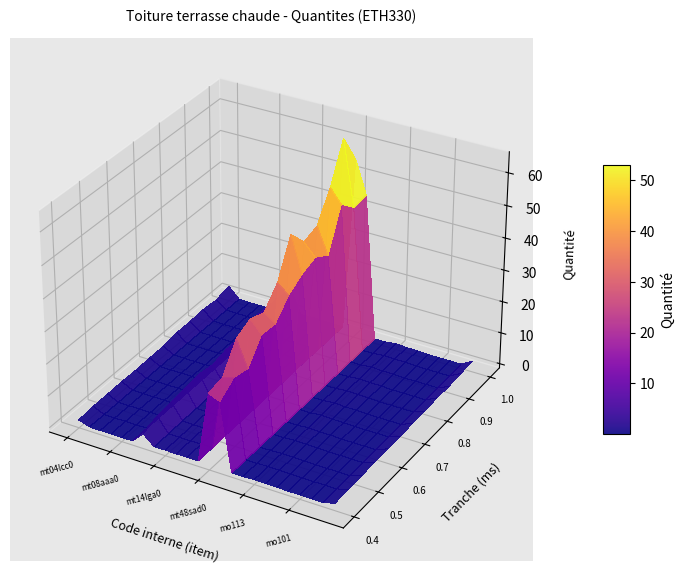

Rank the categories by value from lowest to highest.

mt08aaa010a, mt09lec020b, mt16pea020b, mq06hor010, mo054, mo101, mo040, mo115, mt01arg005a, mt01arl030u, mo020, mo029, mo067, mo113, mt16lrc010ac, mt14gsa020ce, mt14gdc010v, mt14gsa010dg, mt14lga010oc, Frais de chantier, mt04lcc010c, mt08cem000a, mt48sad020, mt48sad010